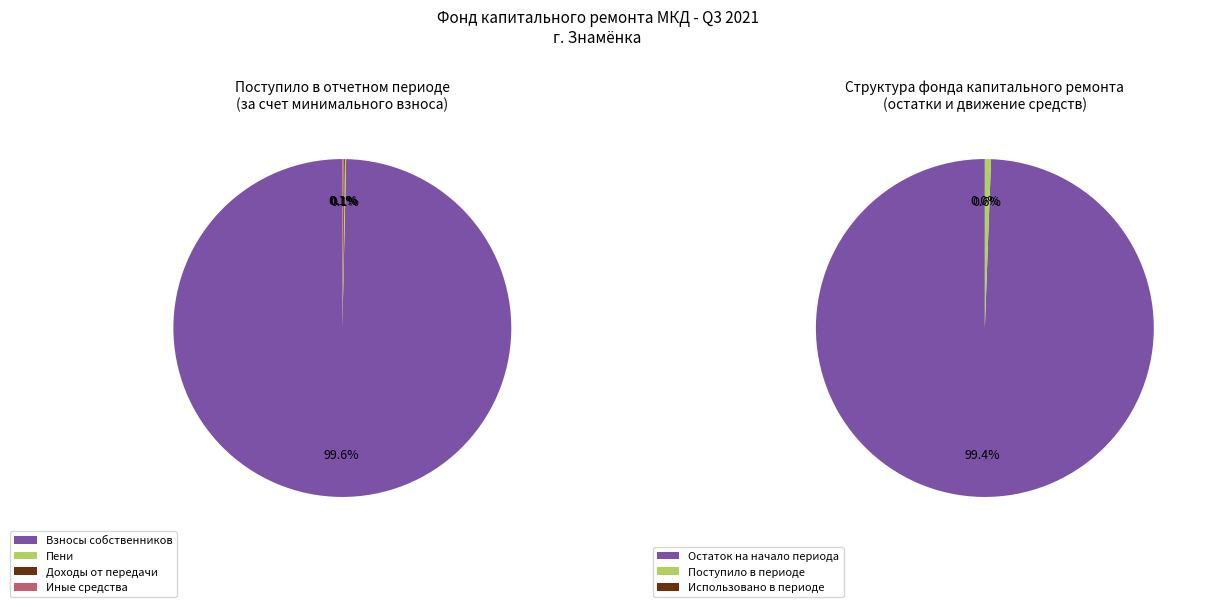

How much of the chart is everything except доходов от передачи в пользование?

100.0%